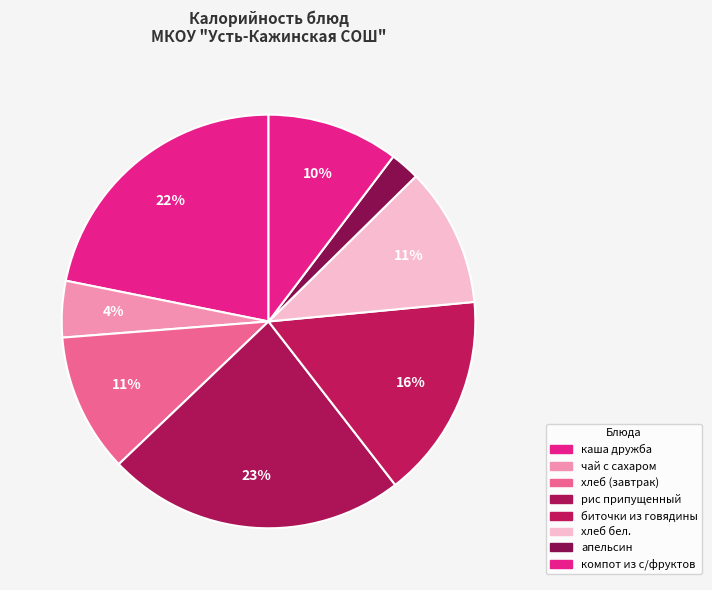

What percentage is the каша дружба slice, to the nearest percent?

22%